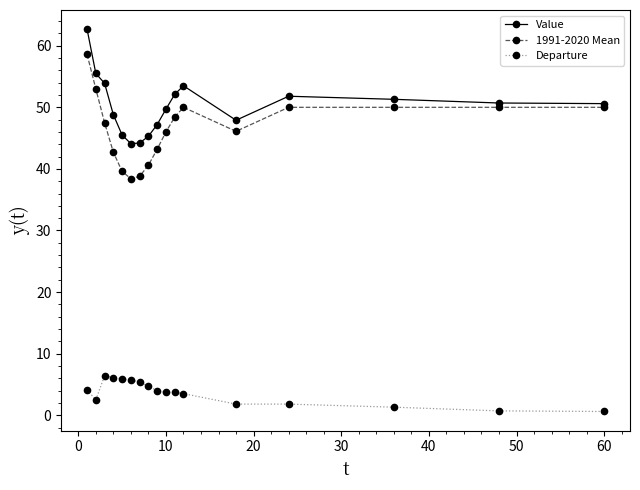

True or false: Departure and 1991-2020 Mean intersect in this chart.

False